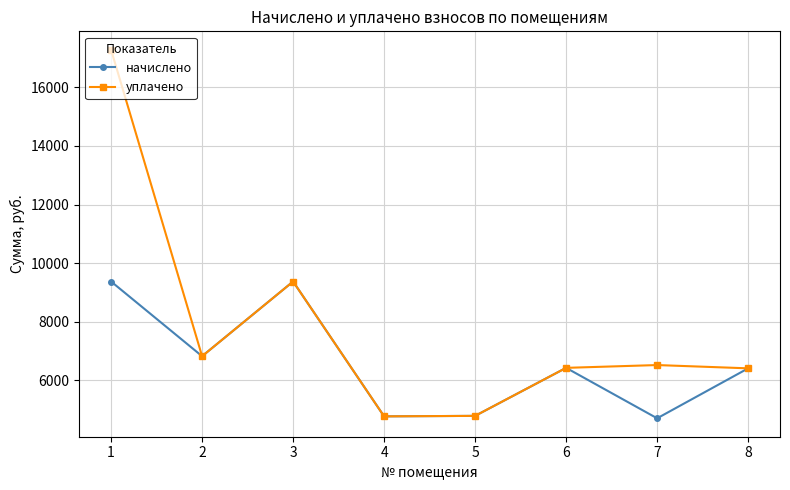

The value of уплачено at 1 is 28559.8. True or false?

False